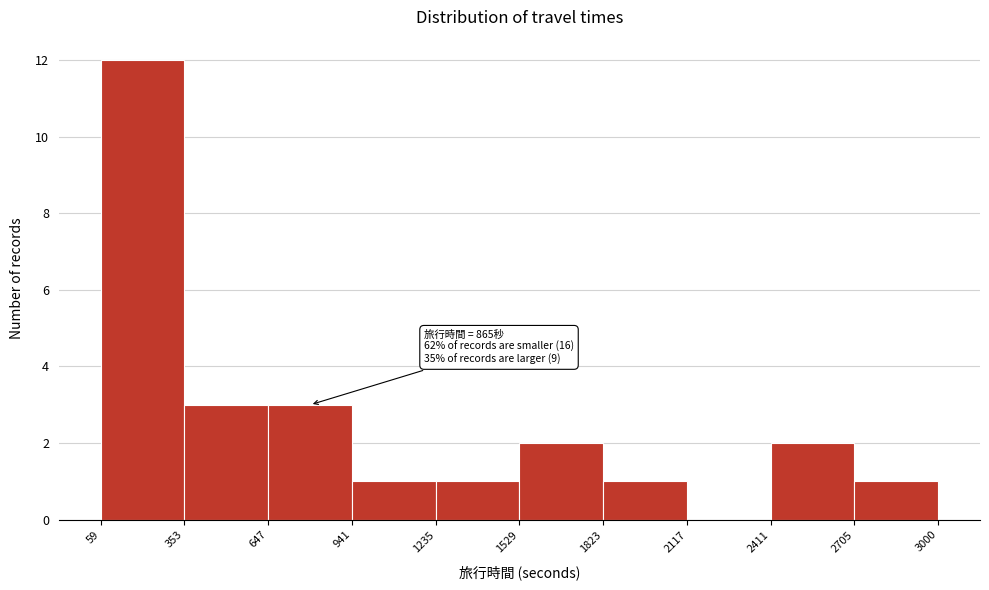

Which range on the x-axis has the tallest bar?

59 to 353